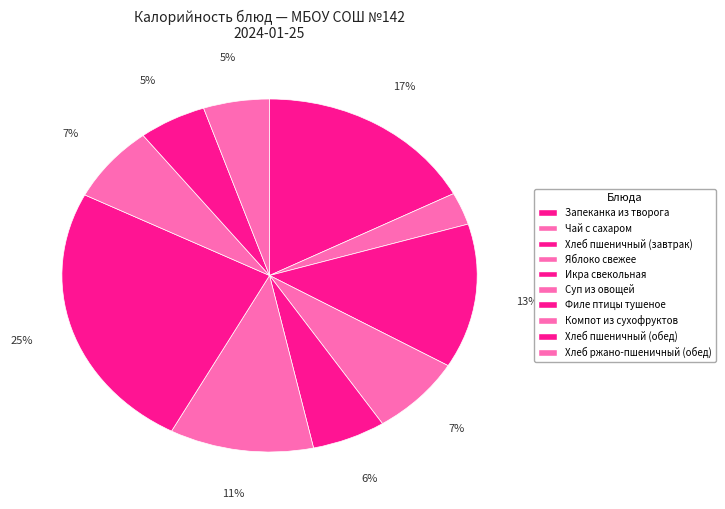

What percentage is the Хлеб пшеничный (завтрак) slice, to the nearest percent?

13%